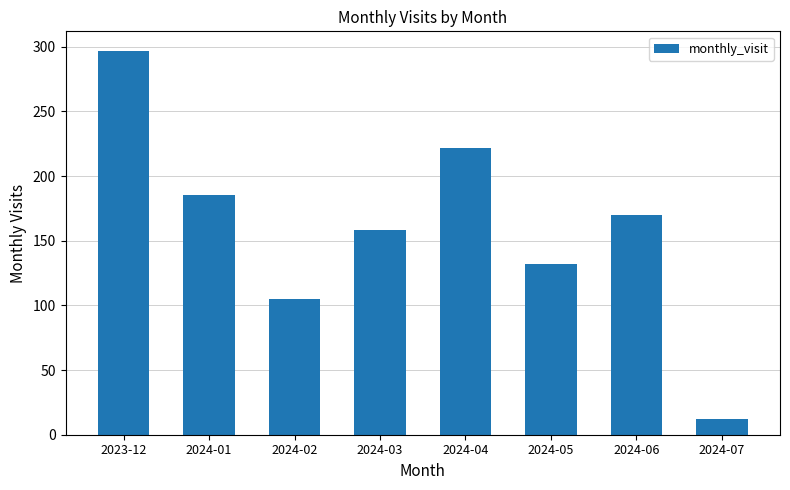

Which category has the highest value across all series?

2023-12